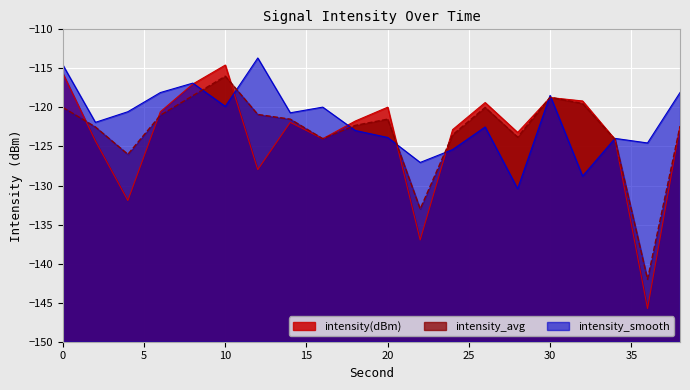

How many lines are shown in the chart?

3